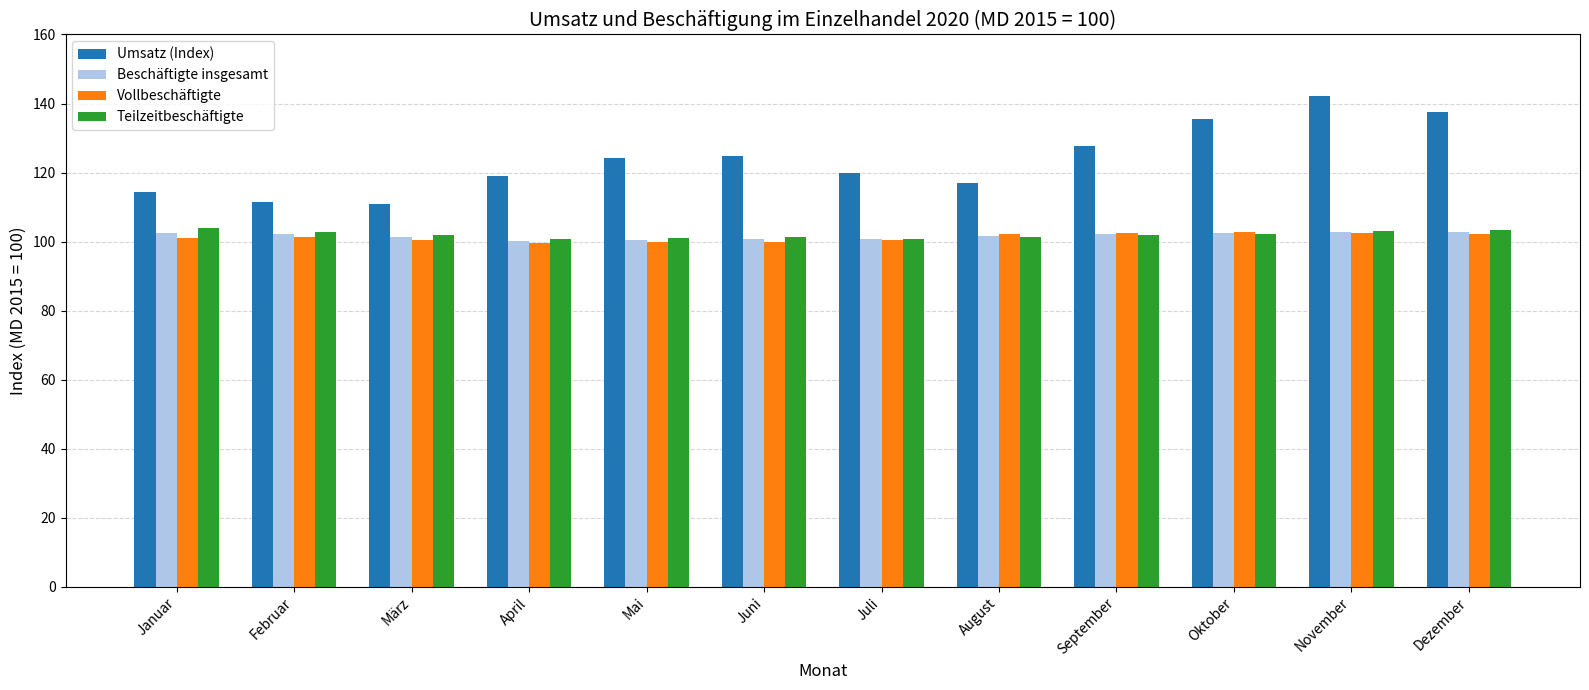

Which series has the widest spread of values?

Umsatz (Index)